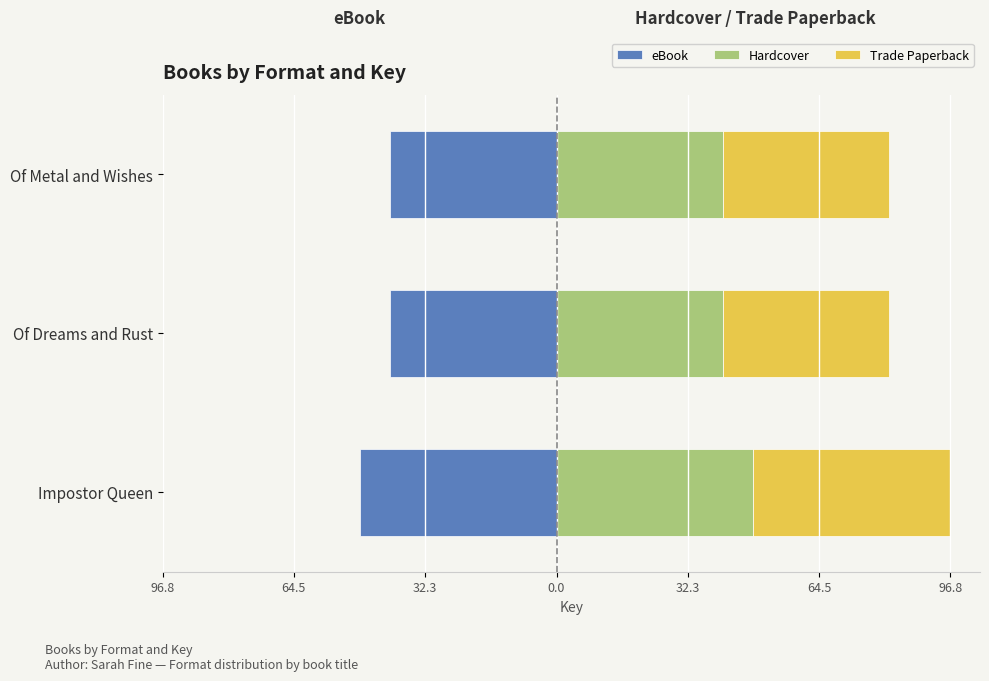

Rank the series at Of Dreams and Rust from lowest to highest value.

eBook, Hardcover, Trade Paperback